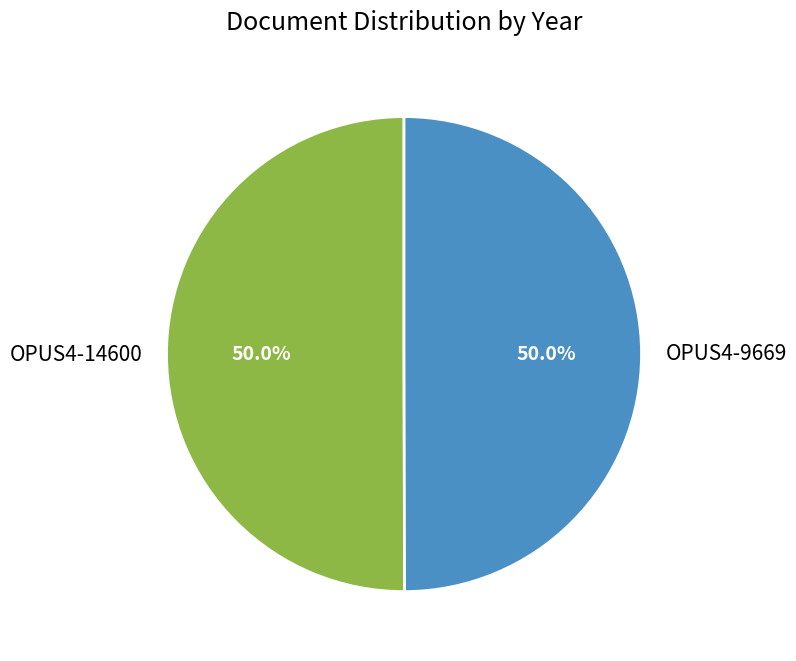

What percentage is NOT represented by OPUS4-14600?

50.0%